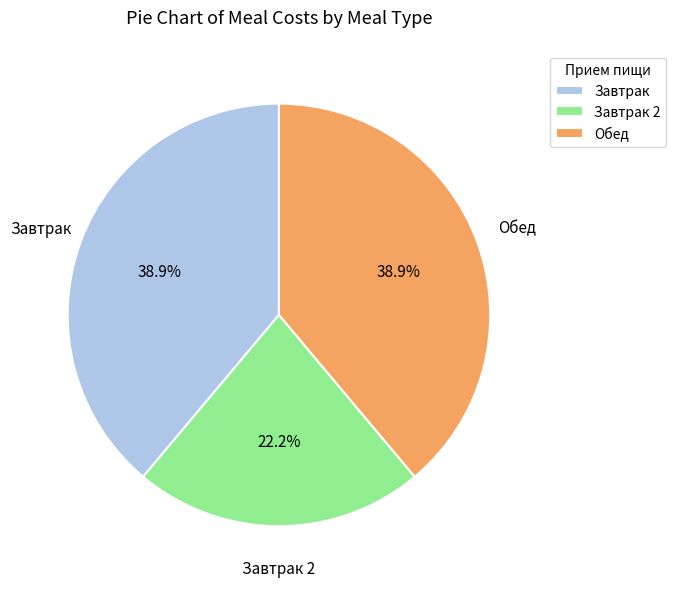

What portion of the pie excludes Завтрак 2?

77.8%